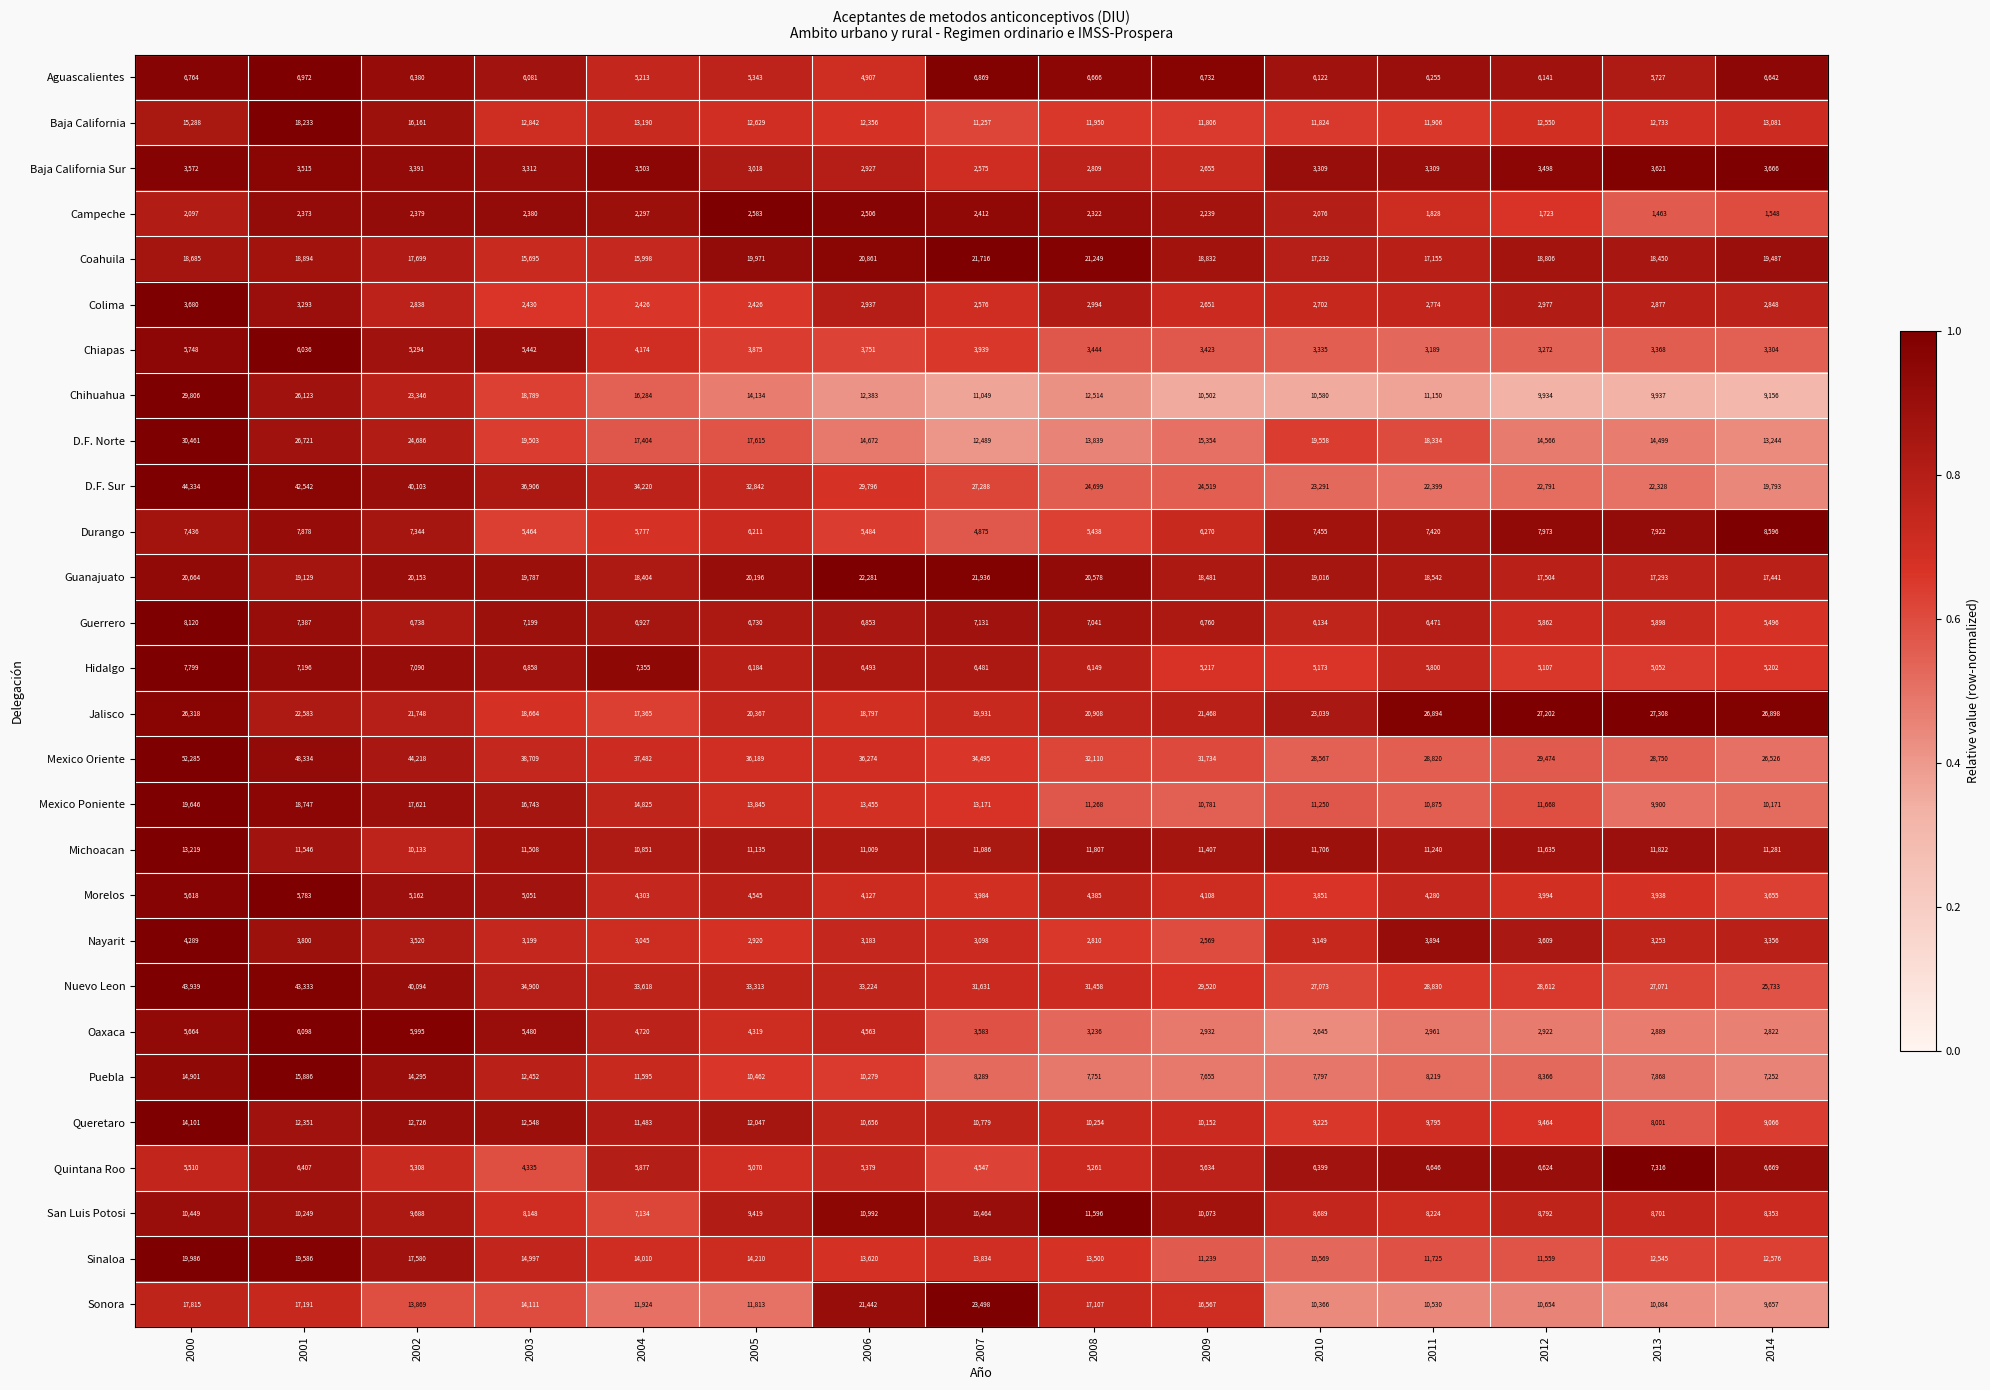

How many distinct data groups are displayed?

28